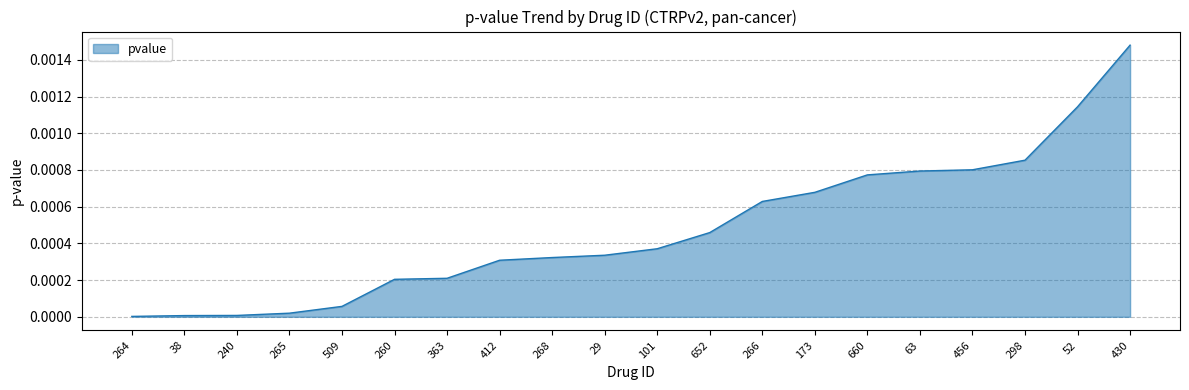

Which label corresponds to the largest value in the chart?

430